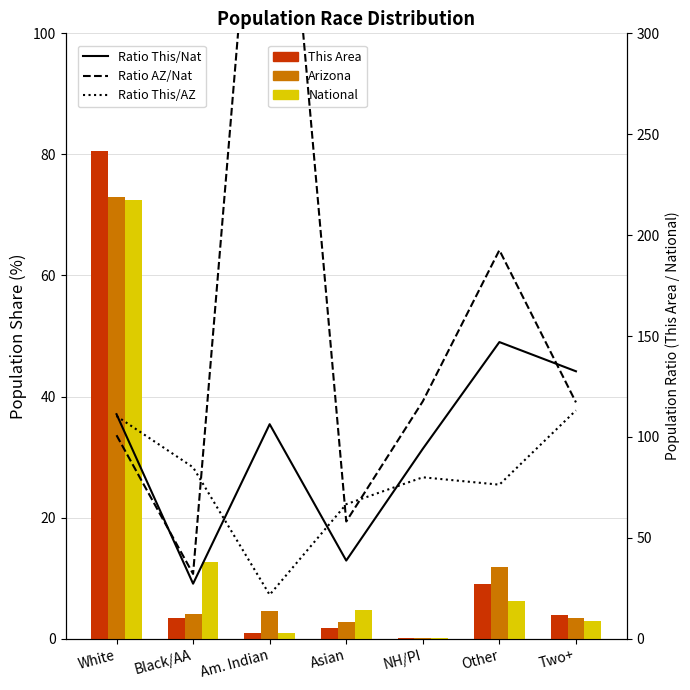

Does the chart contain stacked bars?

No